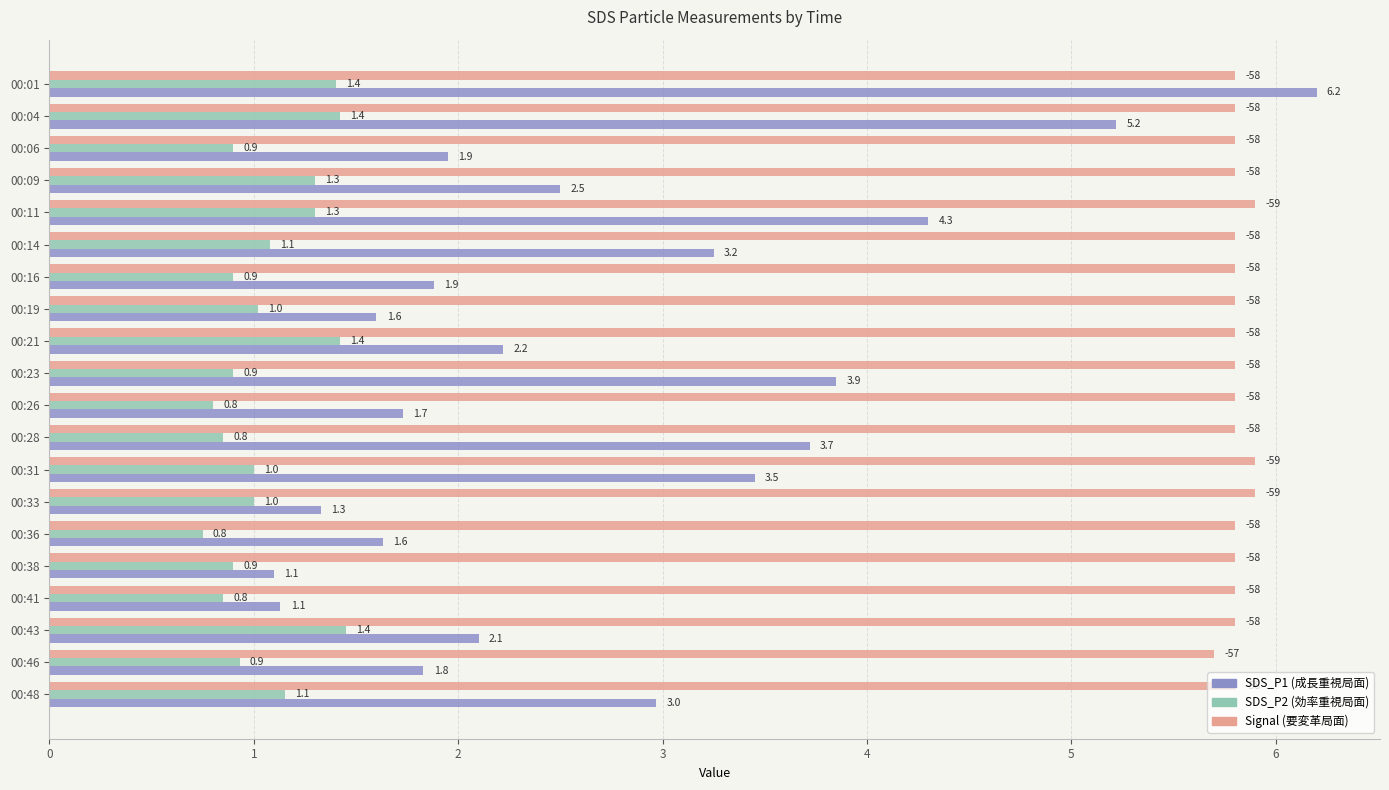

What is the spread (max minus min) of values at 00:16?

4.9